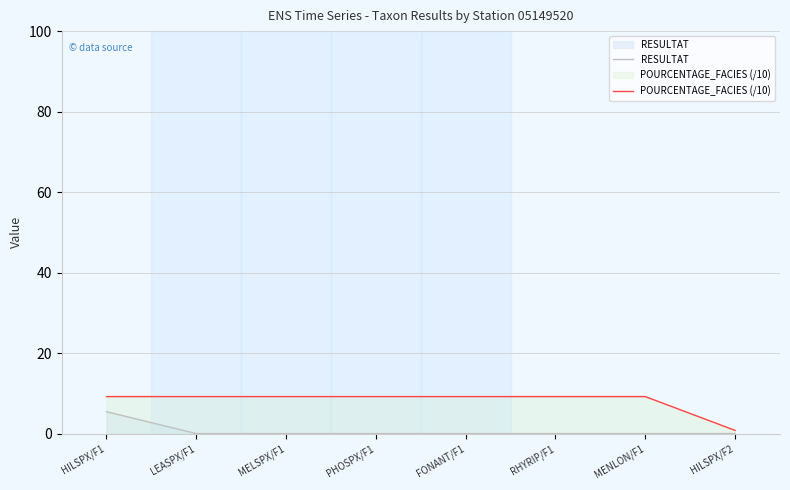

True or false: POURCENTAGE_FACIES (/10) and RESULTAT cross at least once.

False